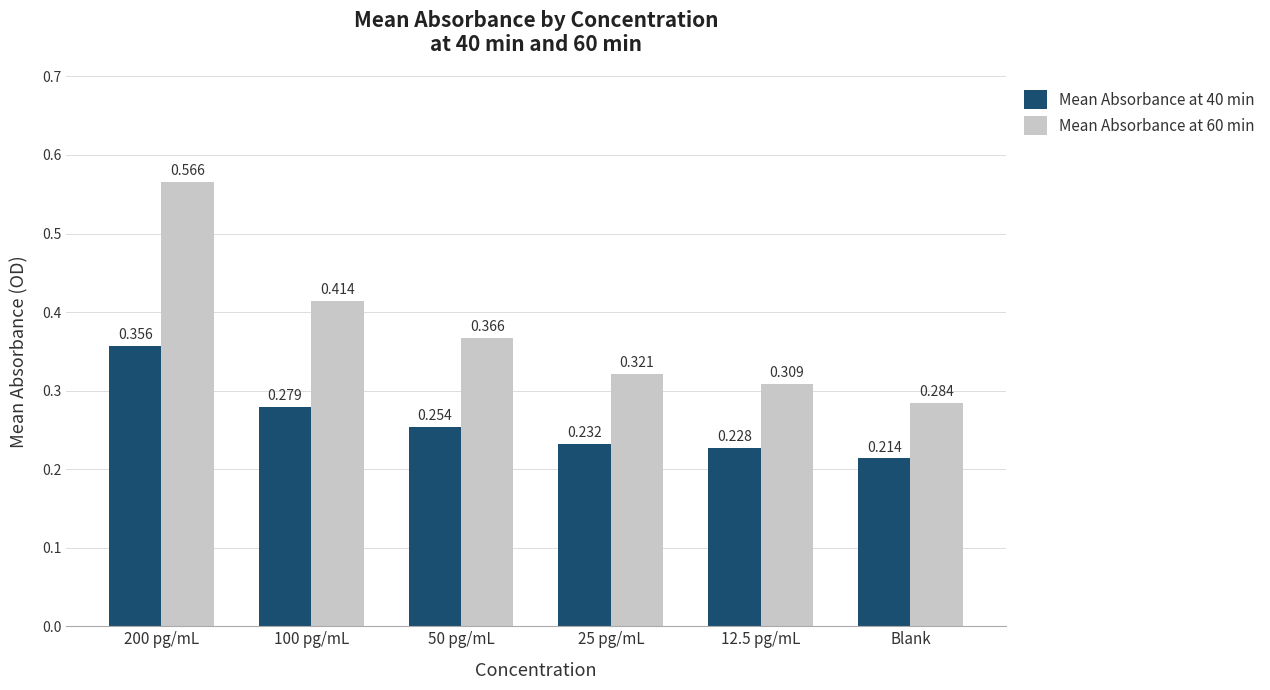

At which label is Mean Absorbance at 60 min closest to 0?

Blank